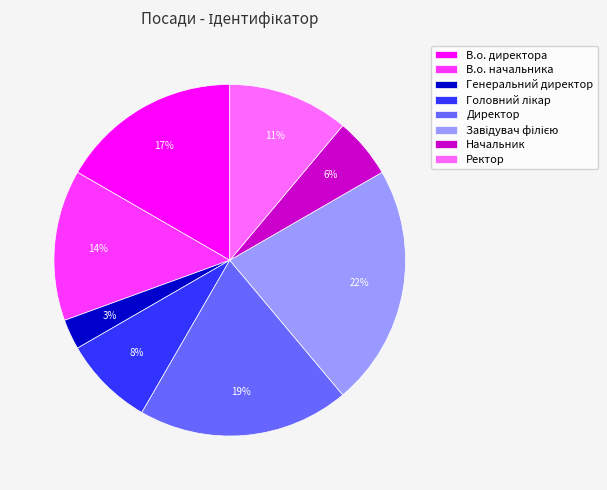

Combined, do Генеральний директор and Начальник account for over 50%?

No